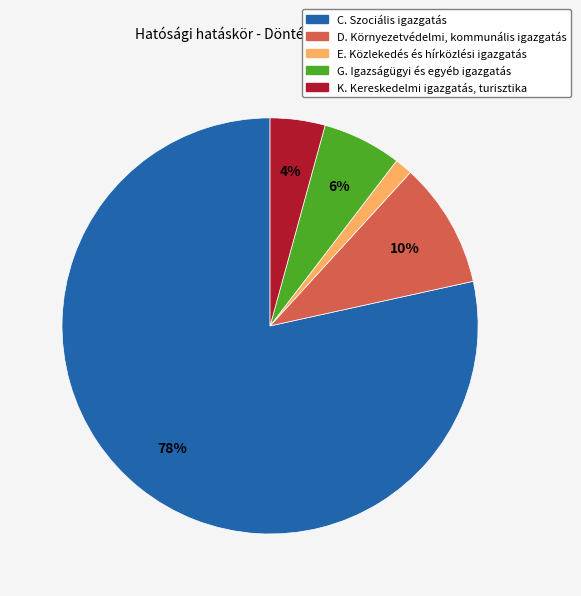

What percentage is the E. Közlekedés és hírközlési igazgatás slice, to the nearest percent?

1%